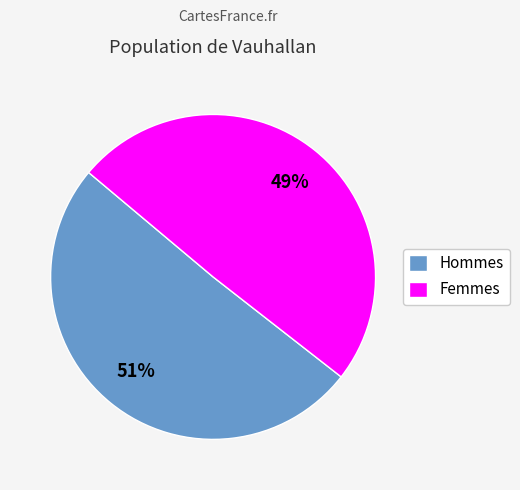

What percentage is the Hommes slice, to the nearest percent?

51%